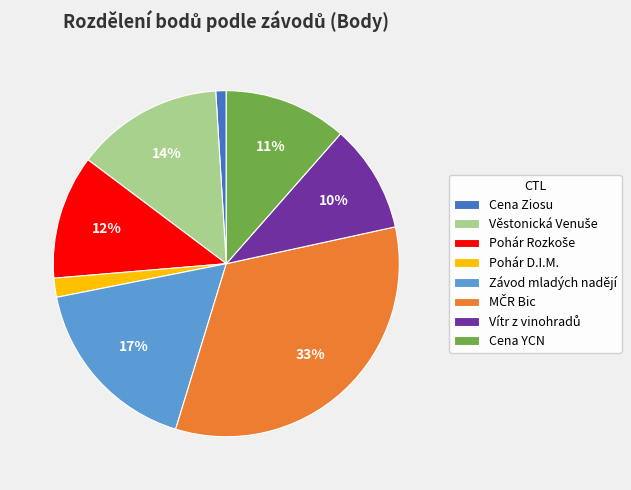

The Cena YCN slice represents 1% of the pie. True or false?

False